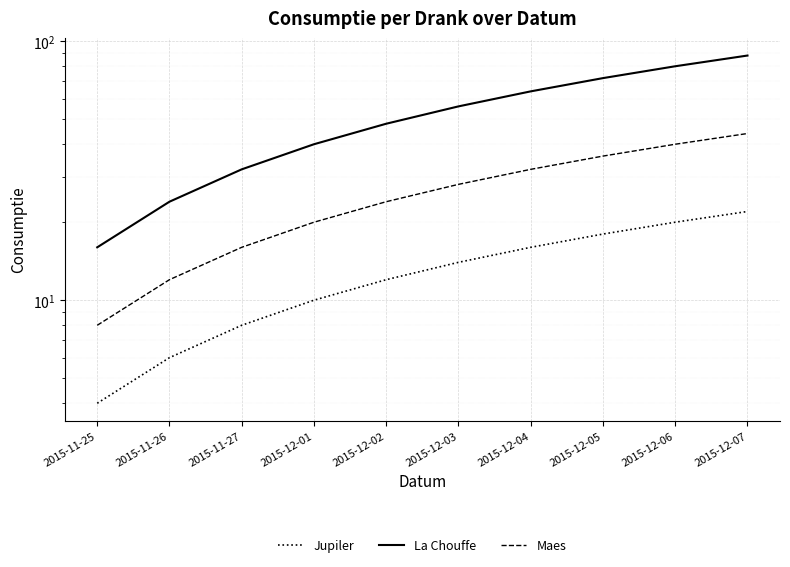

Which category has the lowest value in the La Chouffe series?

2015-11-25